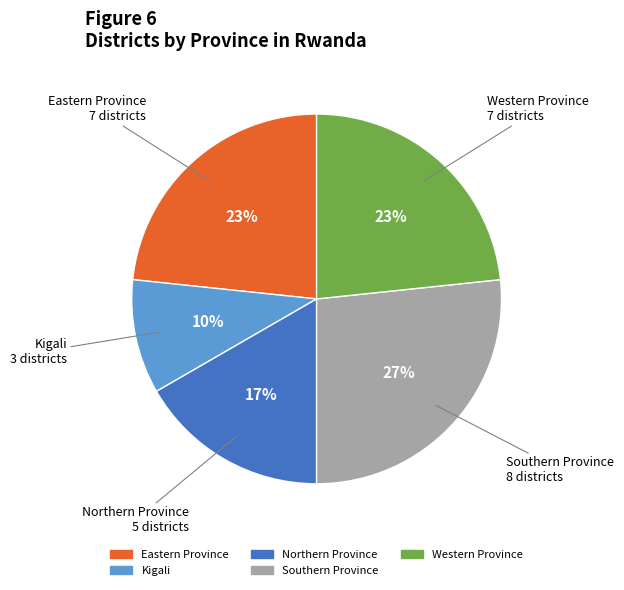

What is the ratio of the value at Western Province to the value at Kigali?

2.3